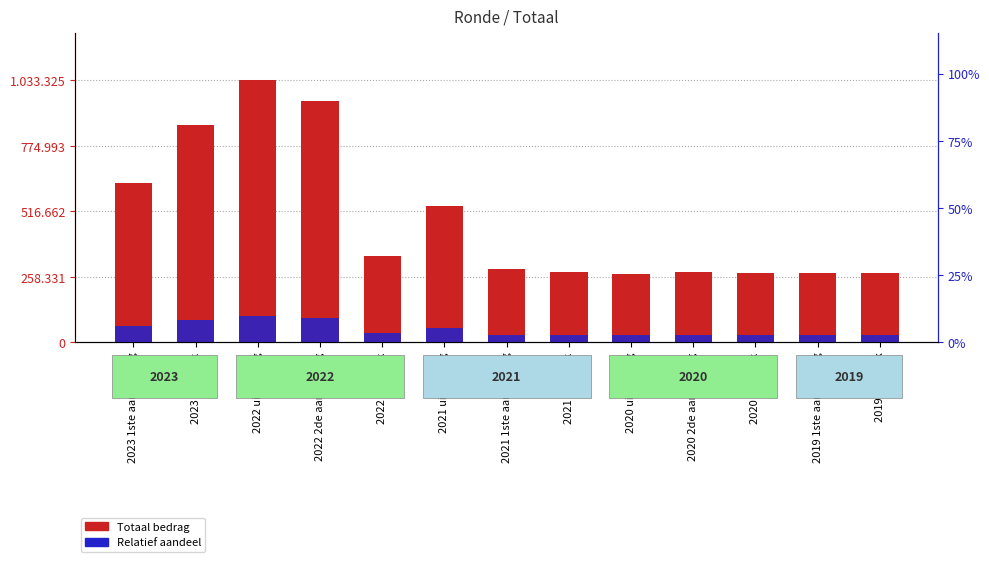

Reading left to right, list all the values displayed in this chart.

Totaal bedrag: 2023 1ste aanpassing=629190.0	2023 Opmaak=856468.0	2022 uitvoering=1033325.0	2022 2de aanpassing=953290.0	2022 Opmaak=341688.0	2021 uitvoering=538325.0	2021 1ste aanpassing=287887.0	2021 Opmaak=278678.0	2020 uitvoering=270704.0	2020 2de aanpassing=275040.0	2020 Opmaak=274374.0	2019 1ste aanpassing=271027.0	2019 opmaak=271693.0
Relatief aandeel: 2023 1ste aanpassing=62919.0	2023 Opmaak=85646.8	2022 uitvoering=103332.5	2022 2de aanpassing=95329.0	2022 Opmaak=34168.8	2021 uitvoering=53832.5	2021 1ste aanpassing=28788.7	2021 Opmaak=27867.8	2020 uitvoering=27070.4	2020 2de aanpassing=27504.0	2020 Opmaak=27437.4	2019 1ste aanpassing=27102.7	2019 opmaak=27169.3